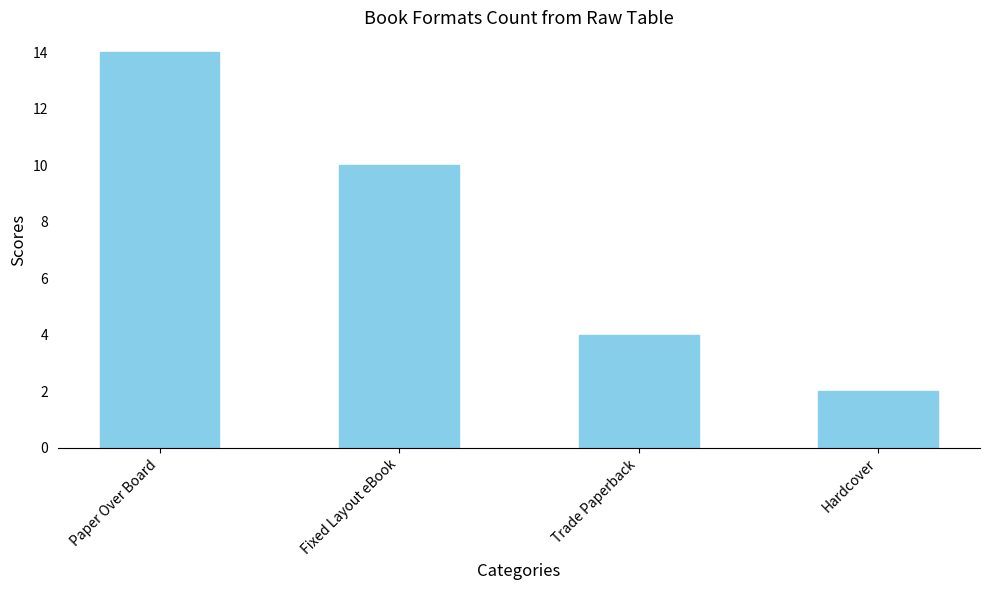

Reading left to right, list all the values displayed in this chart.

Paper Over Board=14	Fixed Layout eBook=10	Trade Paperback=4	Hardcover=2